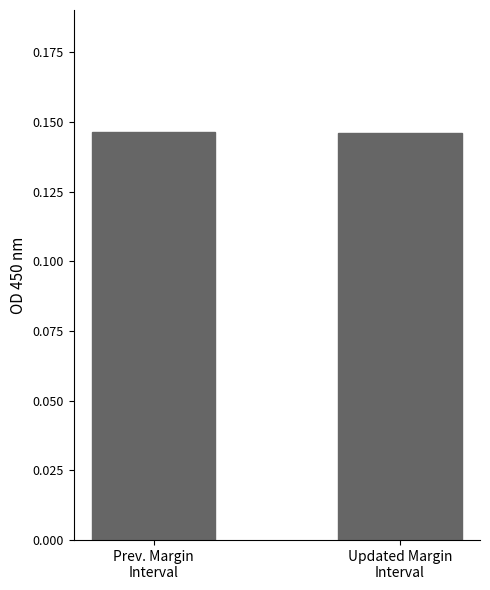

Count the number of categories in the chart.

2